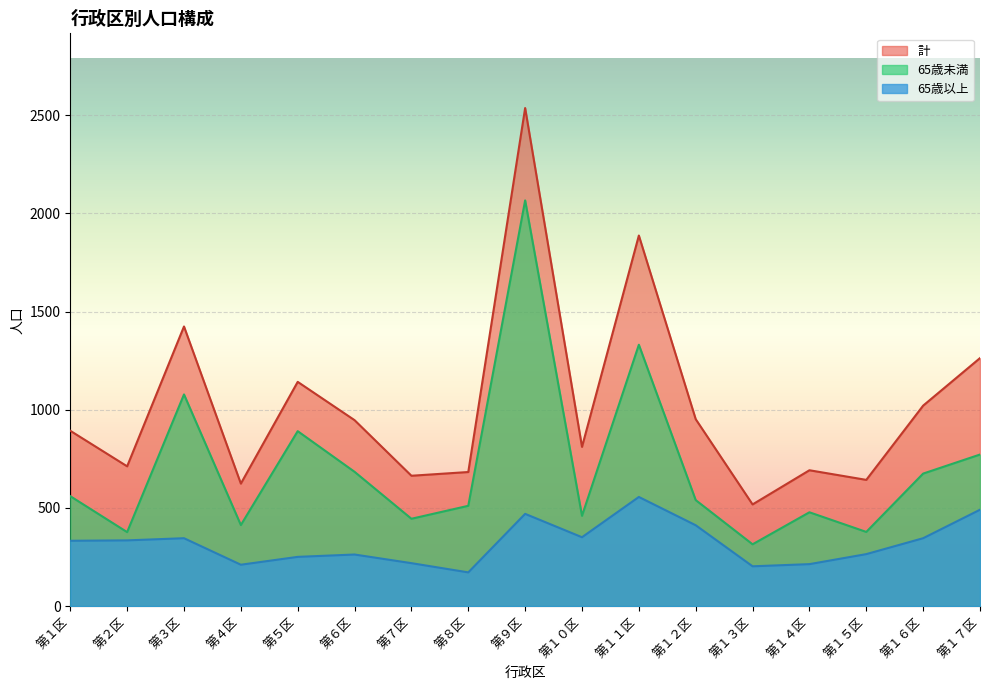

List the labels in order of 65歳未満 value, smallest first.

第１３区, 第２区, 第１５区, 第４区, 第７区, 第１０区, 第１４区, 第８区, 第１２区, 第１区, 第１６区, 第６区, 第１７区, 第５区, 第３区, 第１１区, 第９区